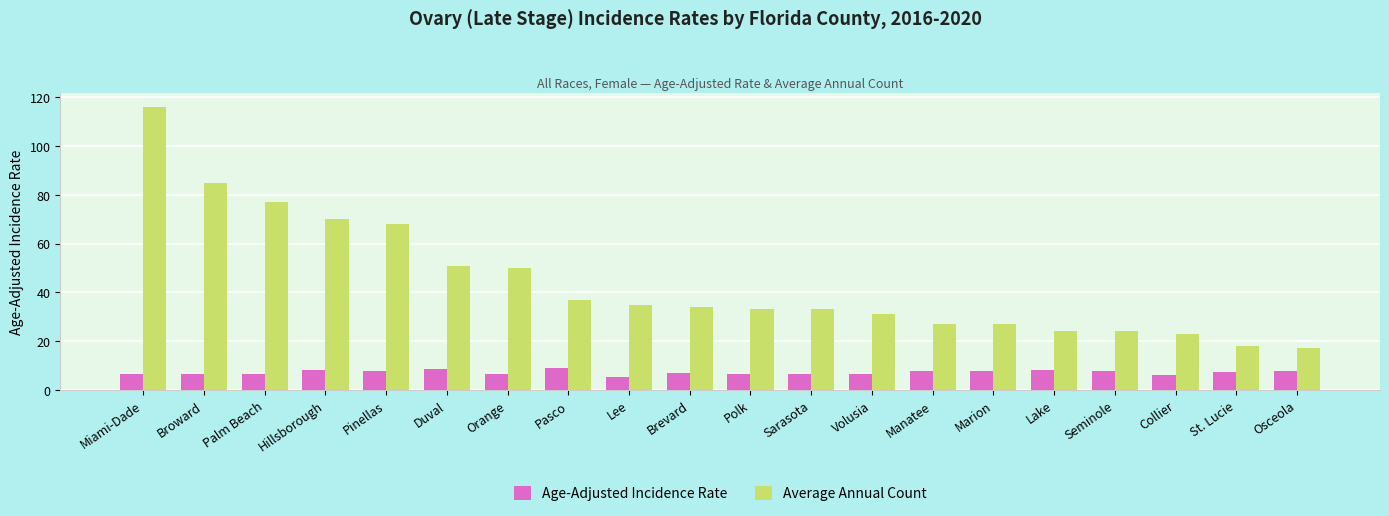

Is it true that Average Annual Count equals 34.0 at Brevard?

True